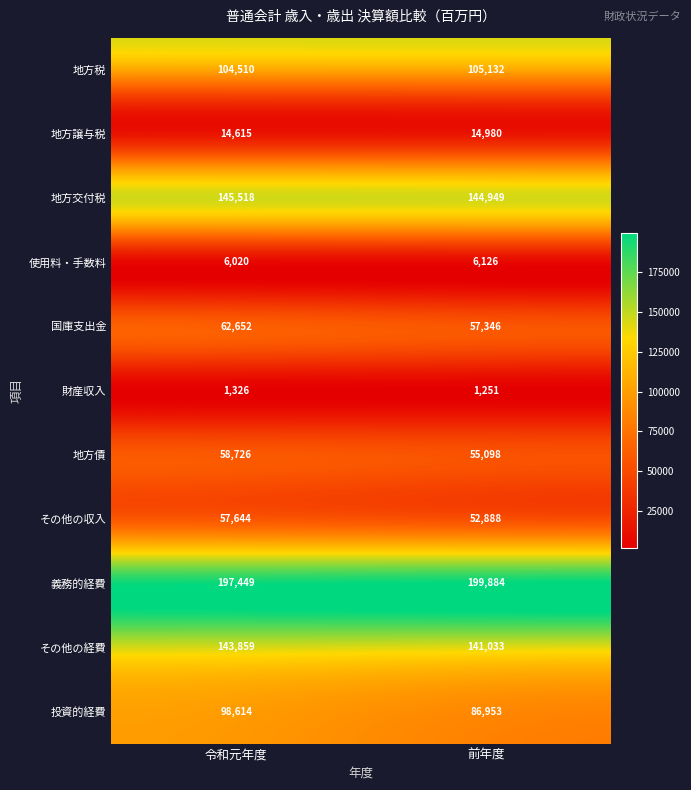

What is the difference between the highest and lowest values at 令和元年度?

196123